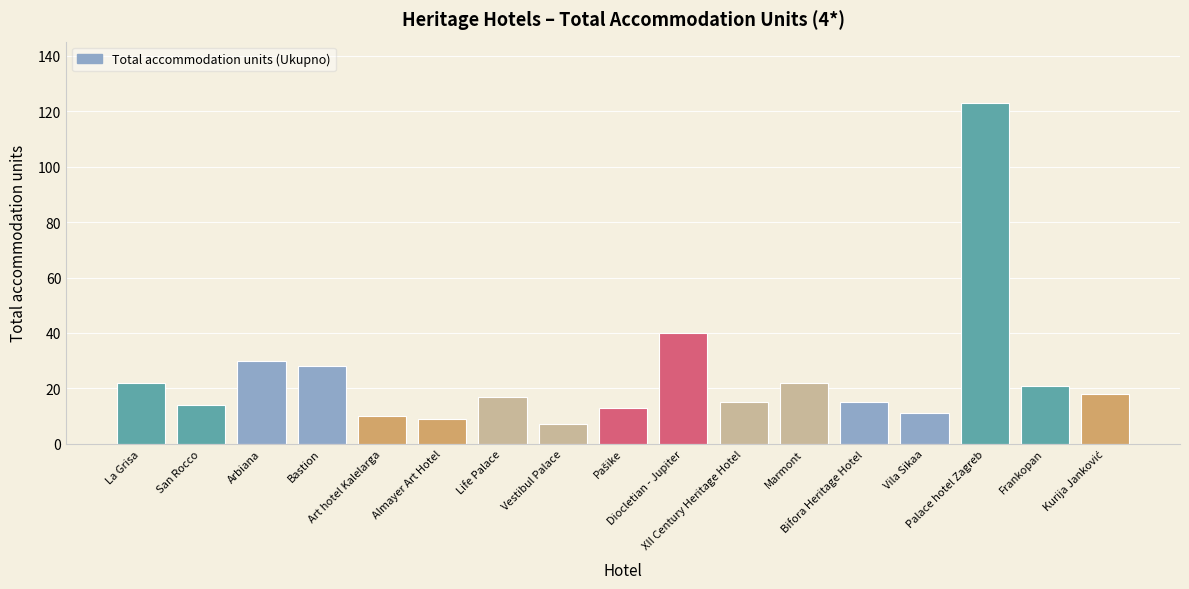

How many values are below 17?

8